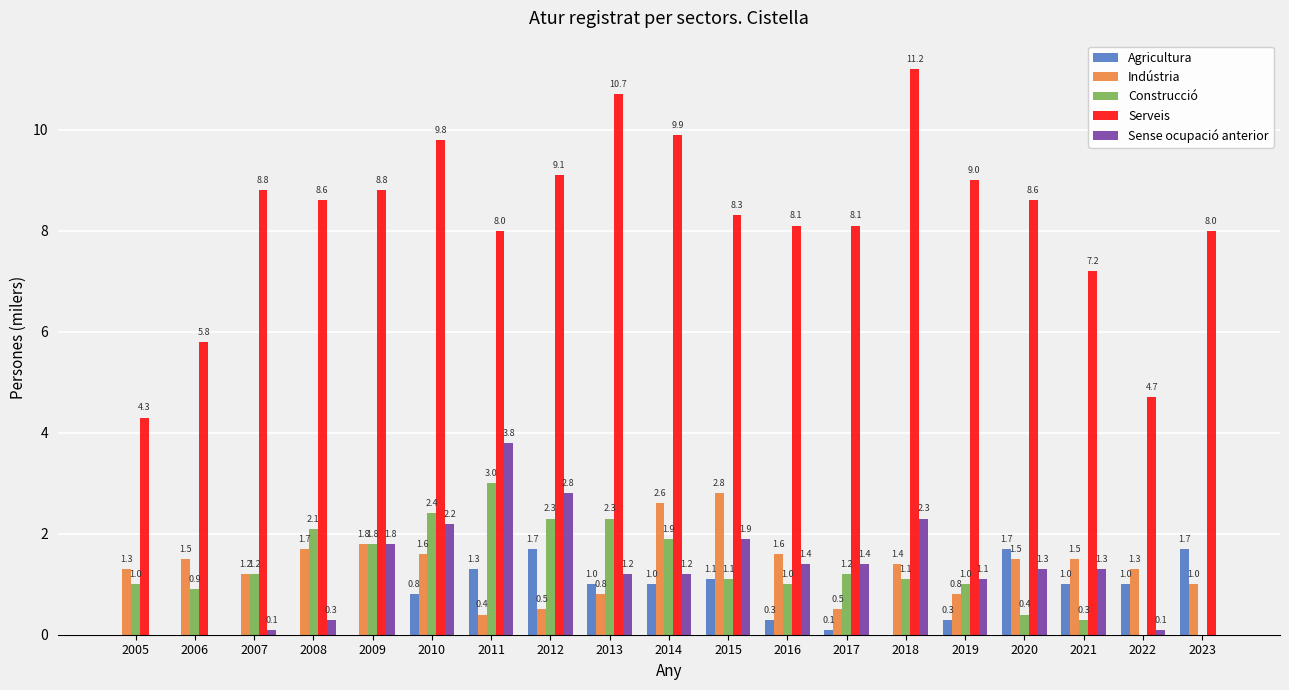

Which series has the largest total across all categories?

Serveis